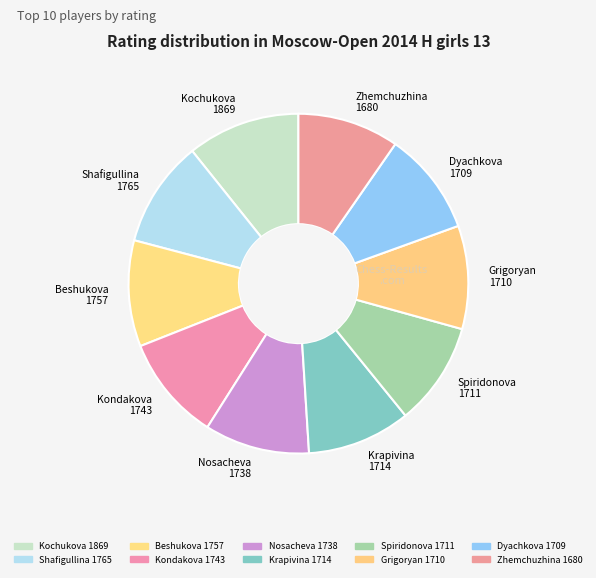

Is it true that Kondakova 1743 is 1% of the pie?

False